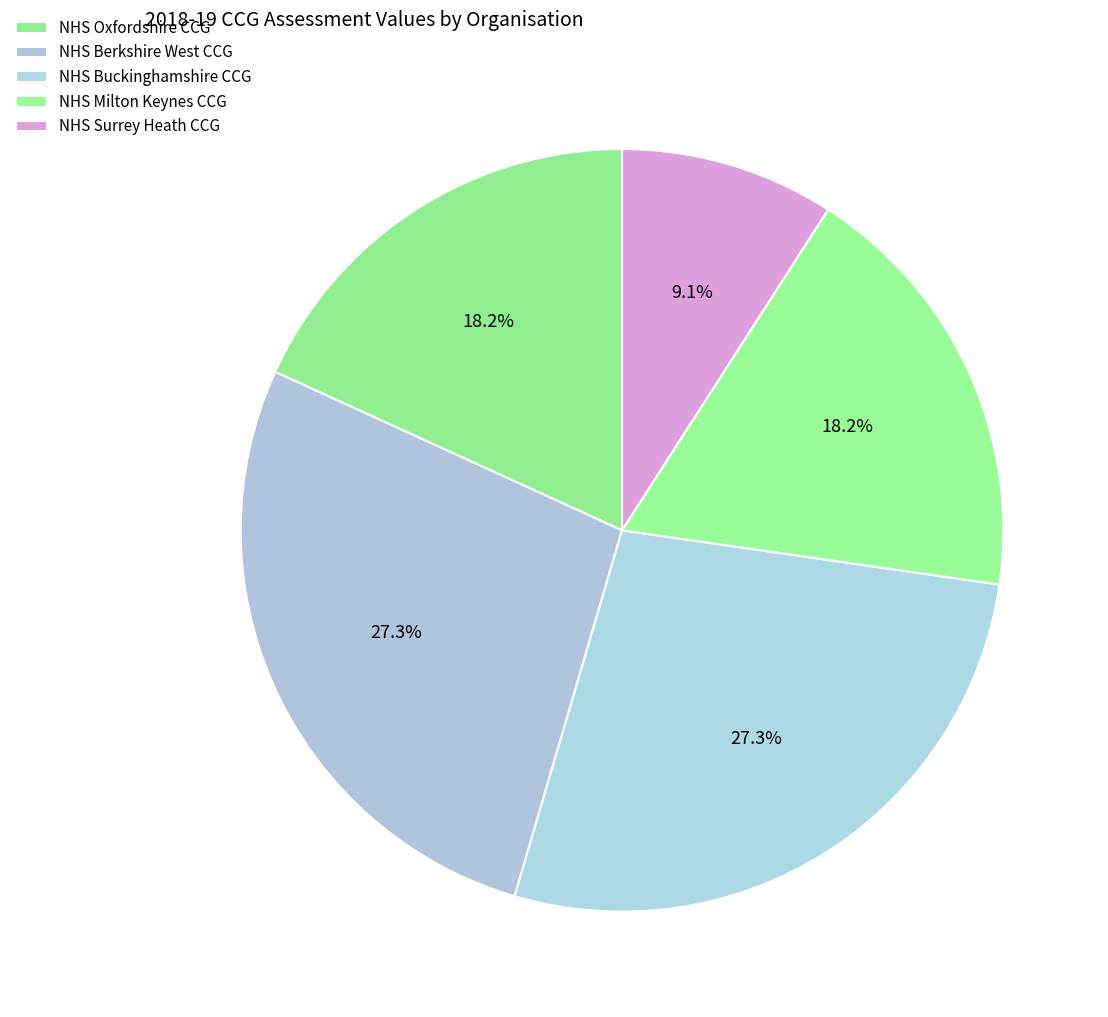

To the nearest percent, what is the average slice percentage?

20%